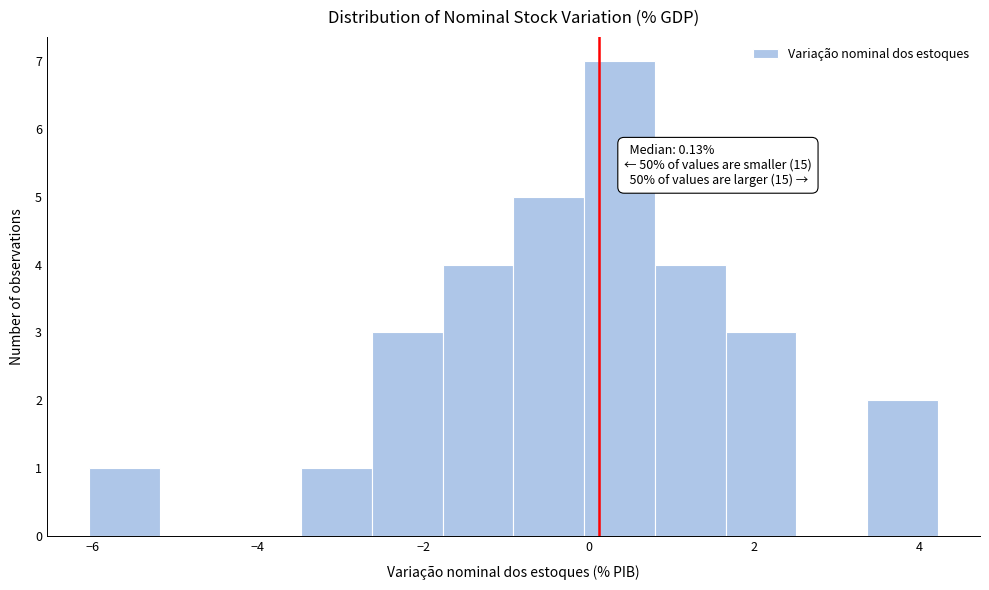

Over which range of the x-axis is the bar tallest?

0.0 to 0.8